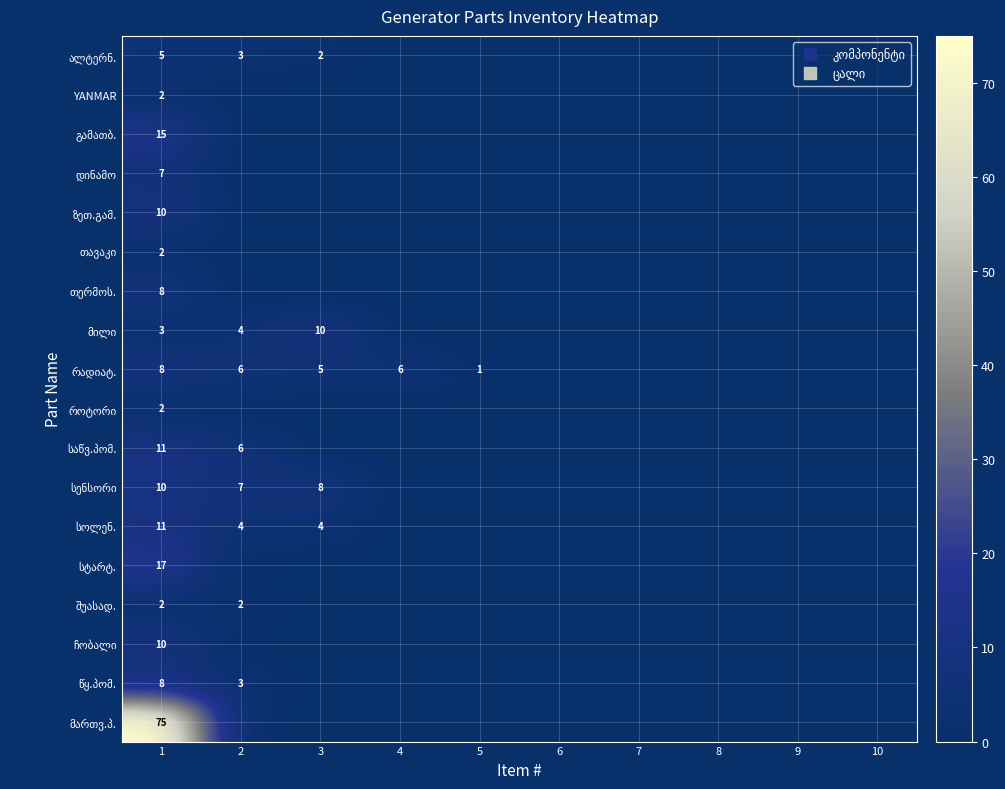

What is the highest value of the მართვ.პ. series?

75